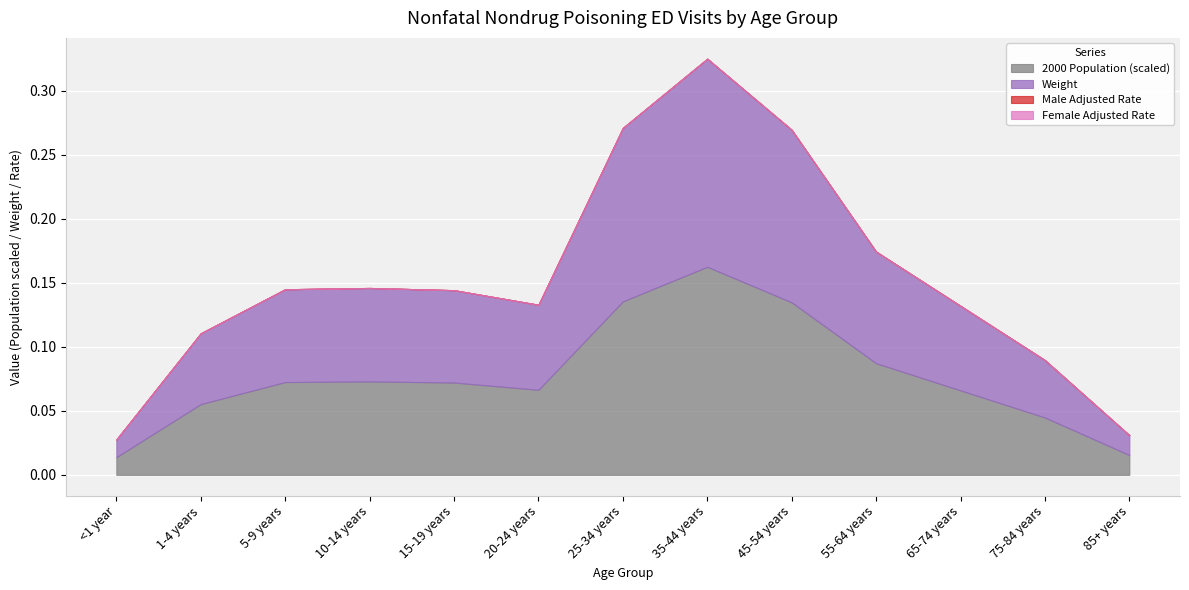

The Male Adjusted Rate series shows 0.0 at 1-4 years. True or false?

True